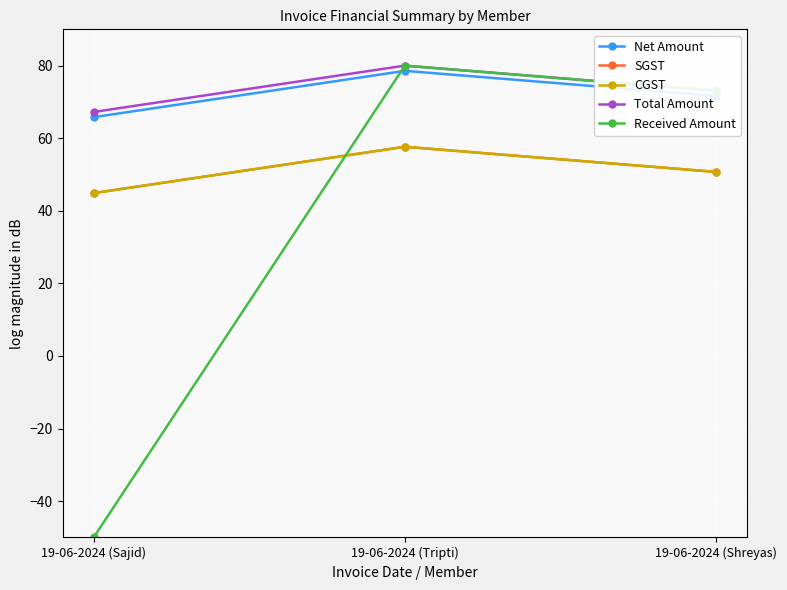

True or false: Total Amount has a value of 52.1 at 19-06-2024 (Tripti).

False